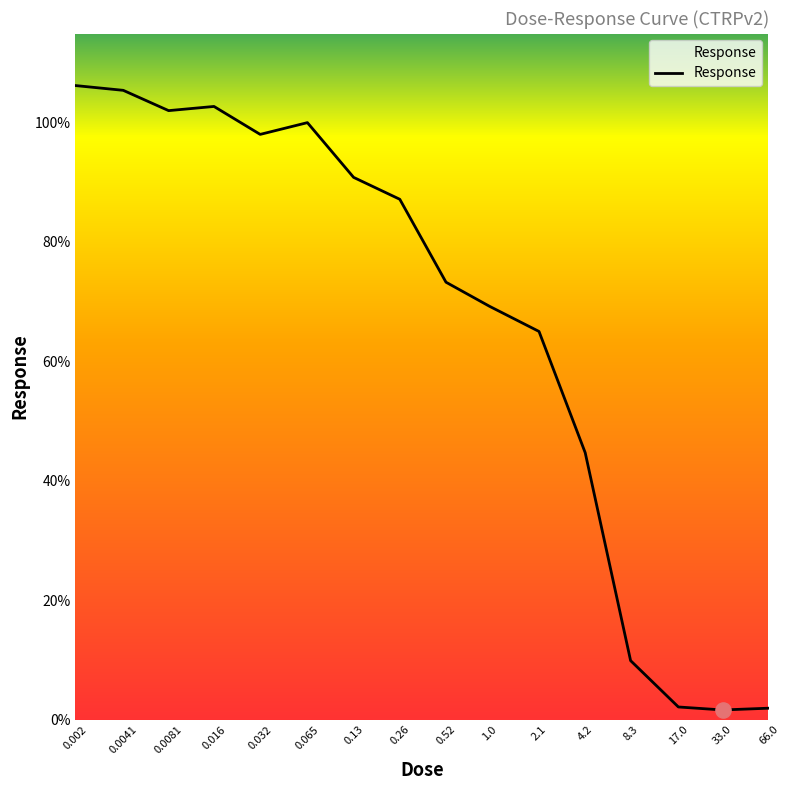

What is the greatest value displayed?

106.2